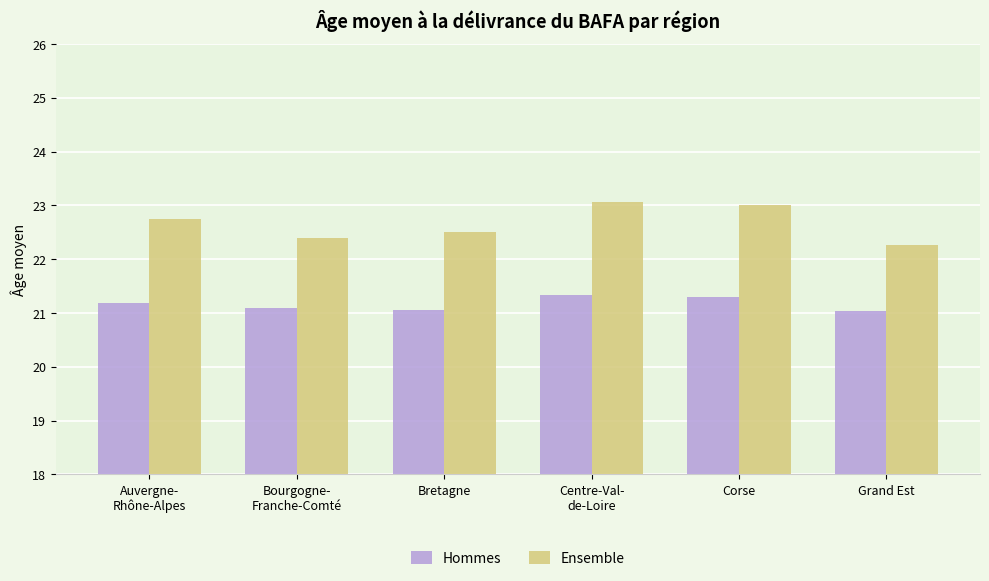

True or false: Hommes has a value of 5.3 at Bourgogne-
Franche-Comté.

False